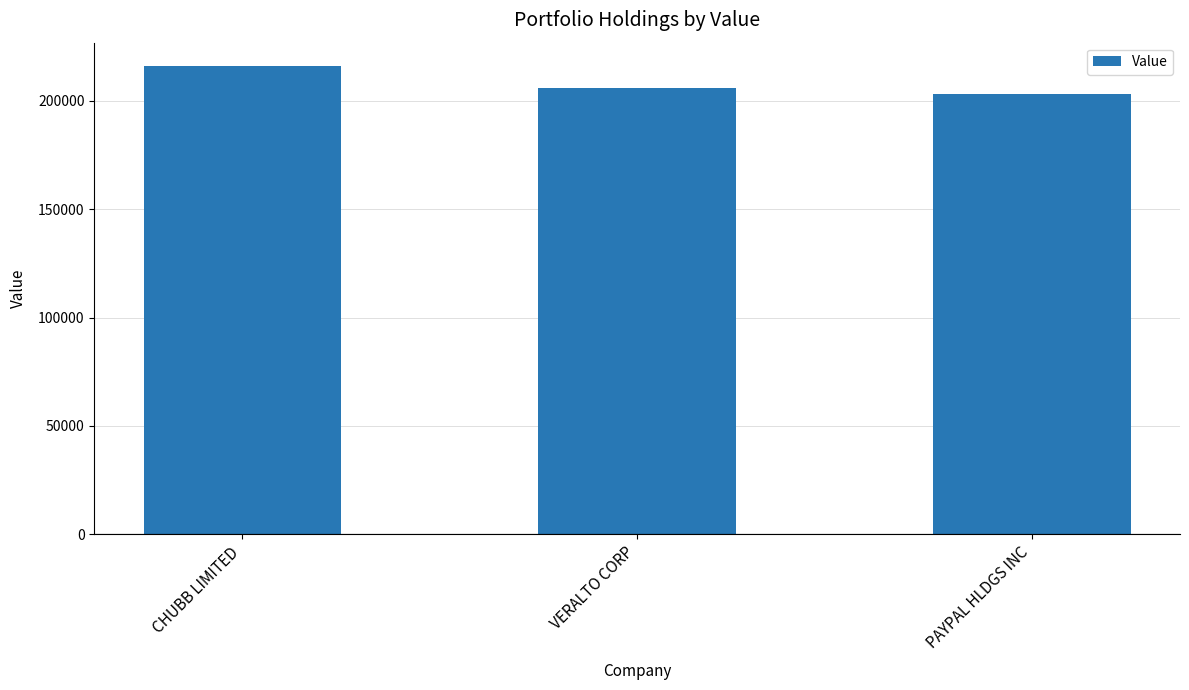

Reading right to left, what are all the values shown in this chart?

203323	206160	216090